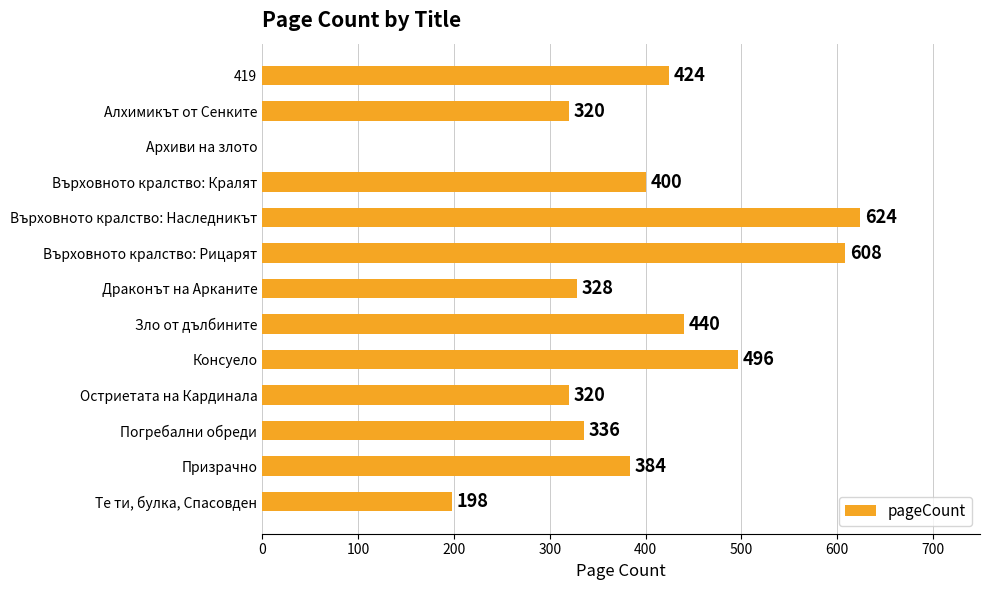

Reading bottom to top, extract all data points from this chart.

Те ти, булка, Спасовден=198	Призрачно=384	Погребални обреди=336	Остриетата на Кардинала=320	Консуело=496	Зло от дълбините=440	Драконът на Арканите=328	Върховното кралство: Рицарят=608	Върховното кралство: Наследникът=624	Върховното кралство: Кралят=400	Архиви на злото=0	Алхимикът от Сенките=320	419=424